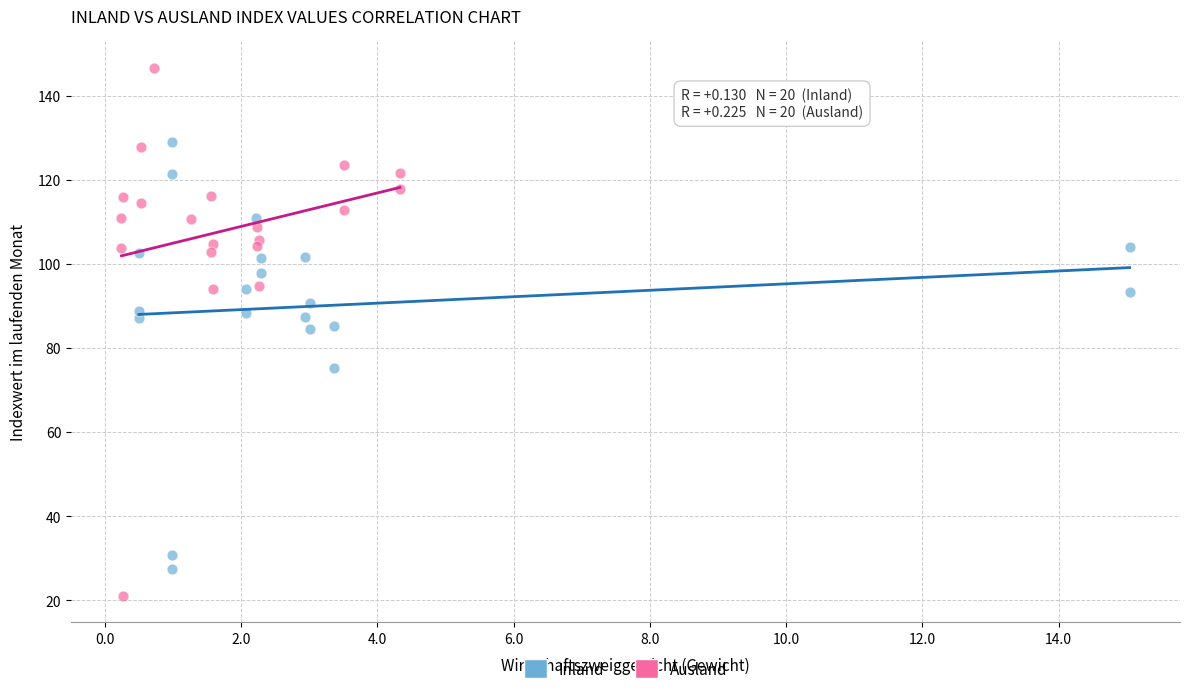

Which series contains the lowest Y value?

Ausland